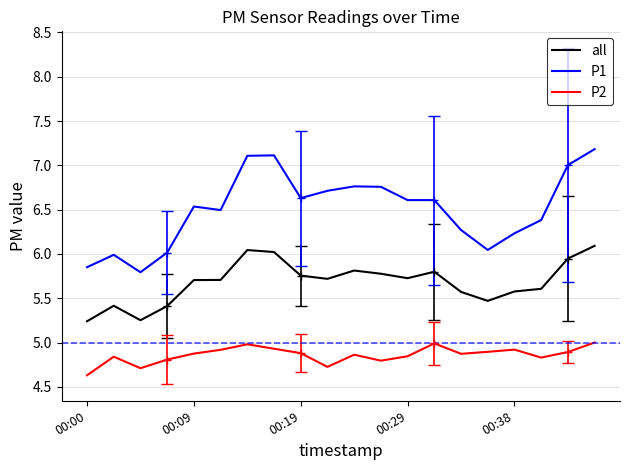

What is the minimum value shown in the chart?

4.6